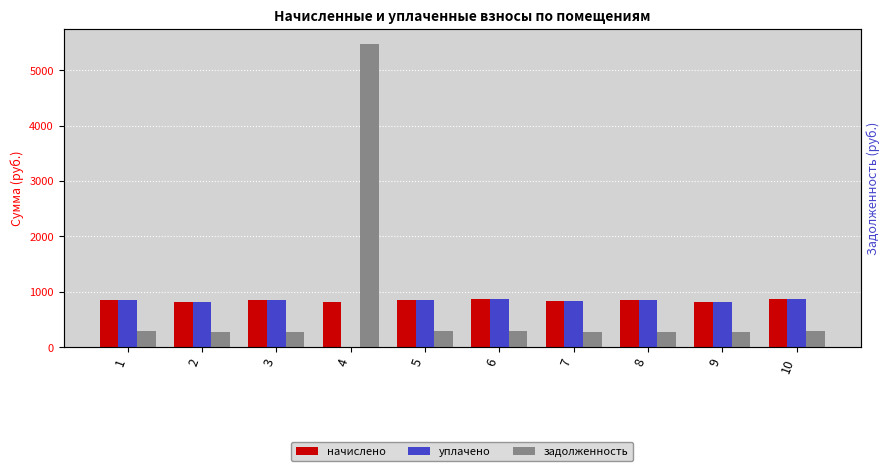

What is the difference between the задолженность values at 8 and 7?

4.3